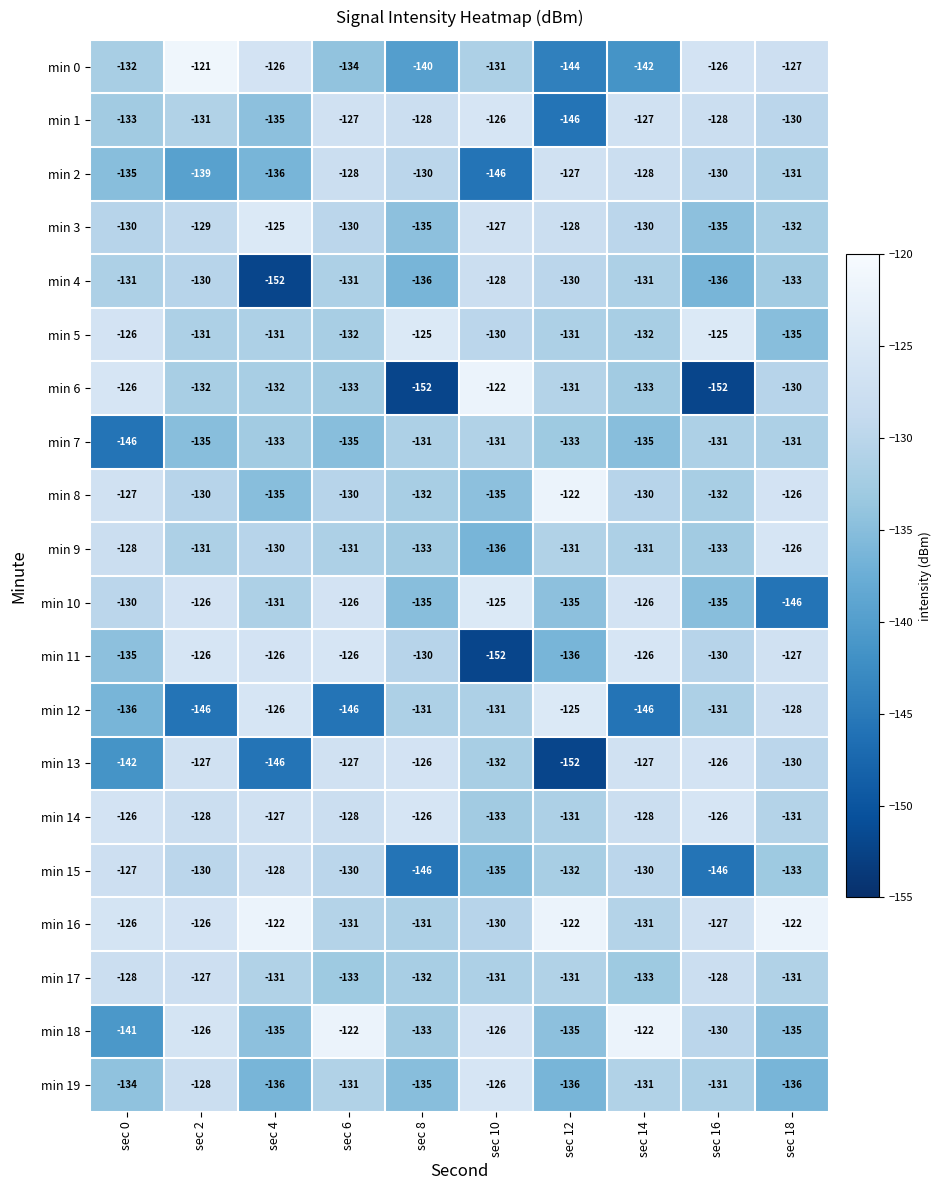

At which category is the sum across all series the highest?

sec 2